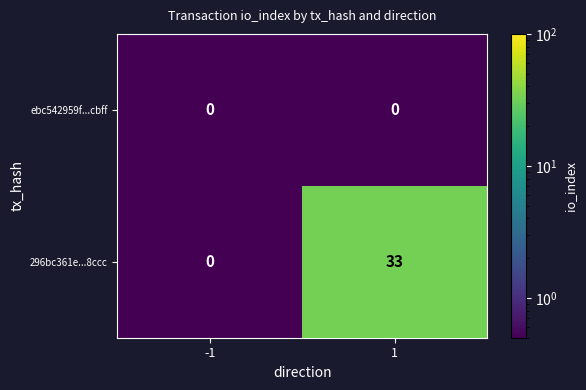

Reading left to right, extract all data points from this chart.

ebc542959f...cbff: -1=0	1=0
296bc361e...8ccc: -1=0	1=33